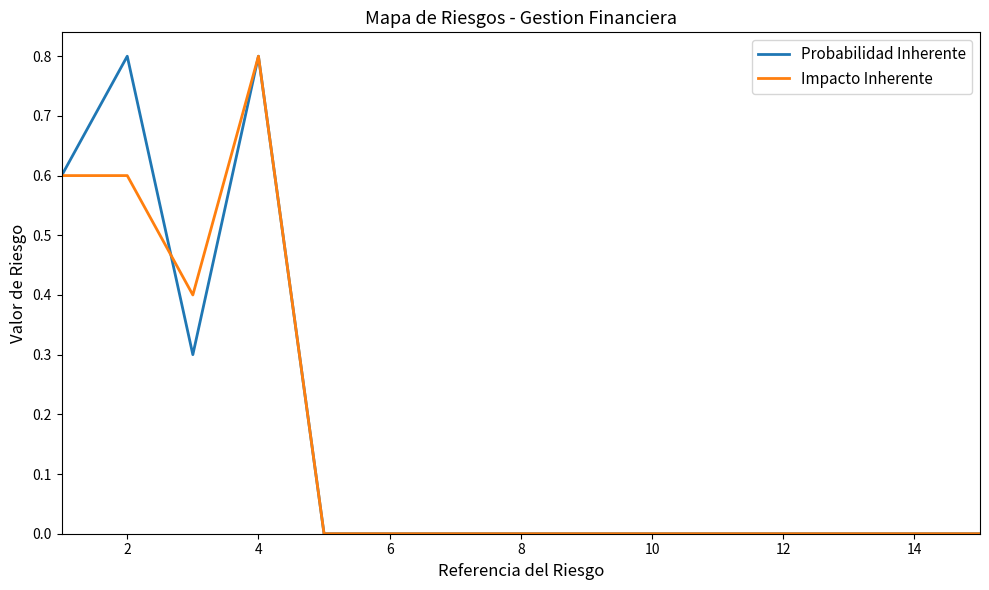

Does the chart have visible grid lines?

No